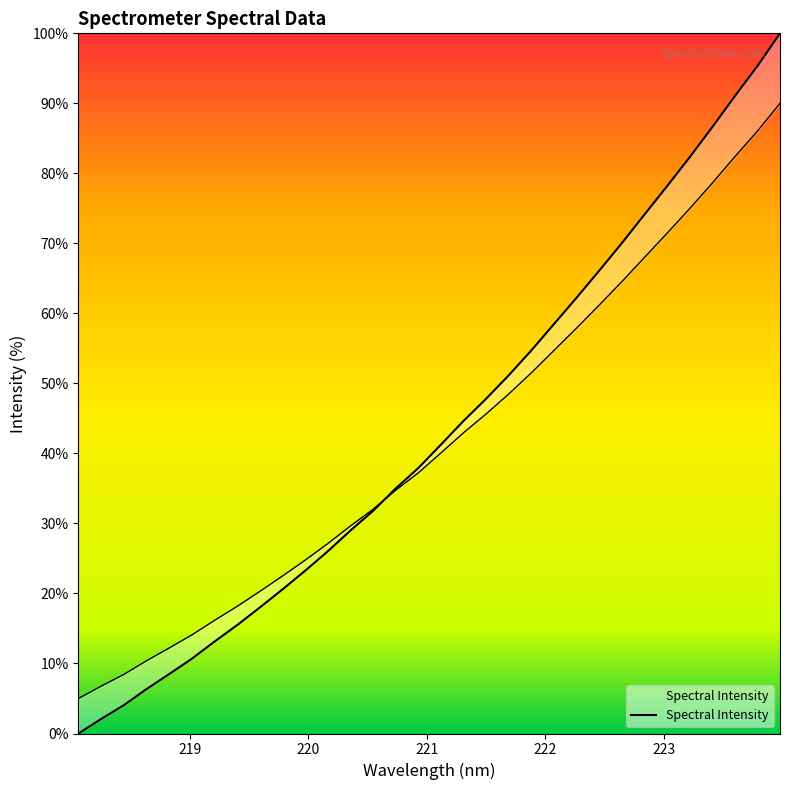

Between 222.263 and 223.5987, which is larger?

223.5987